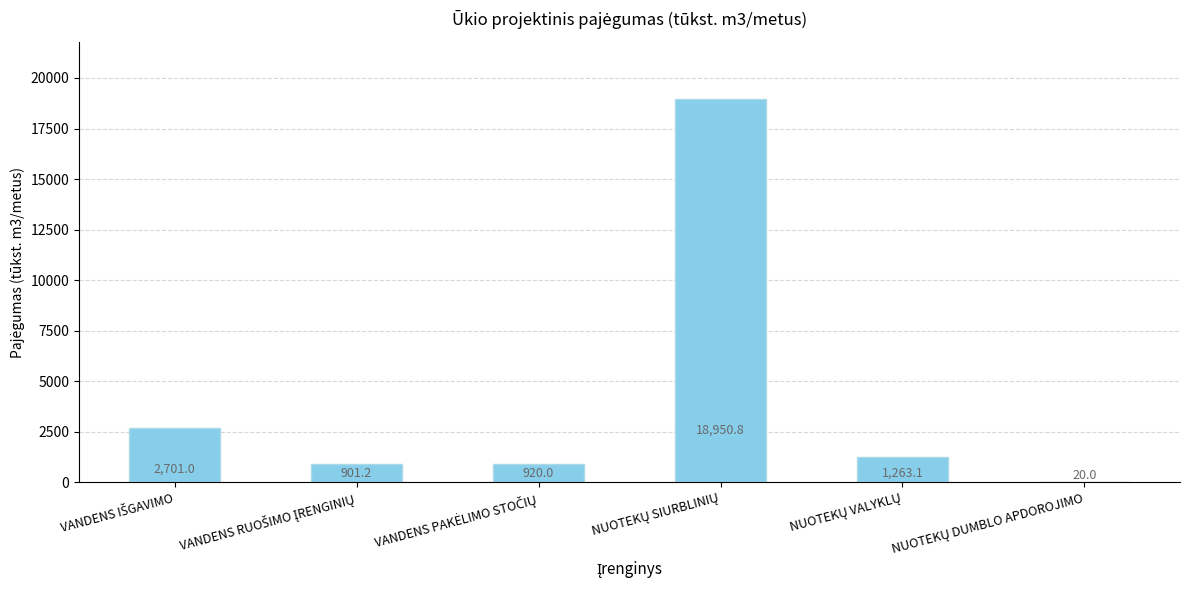

What is the sum of all values?

24756.1